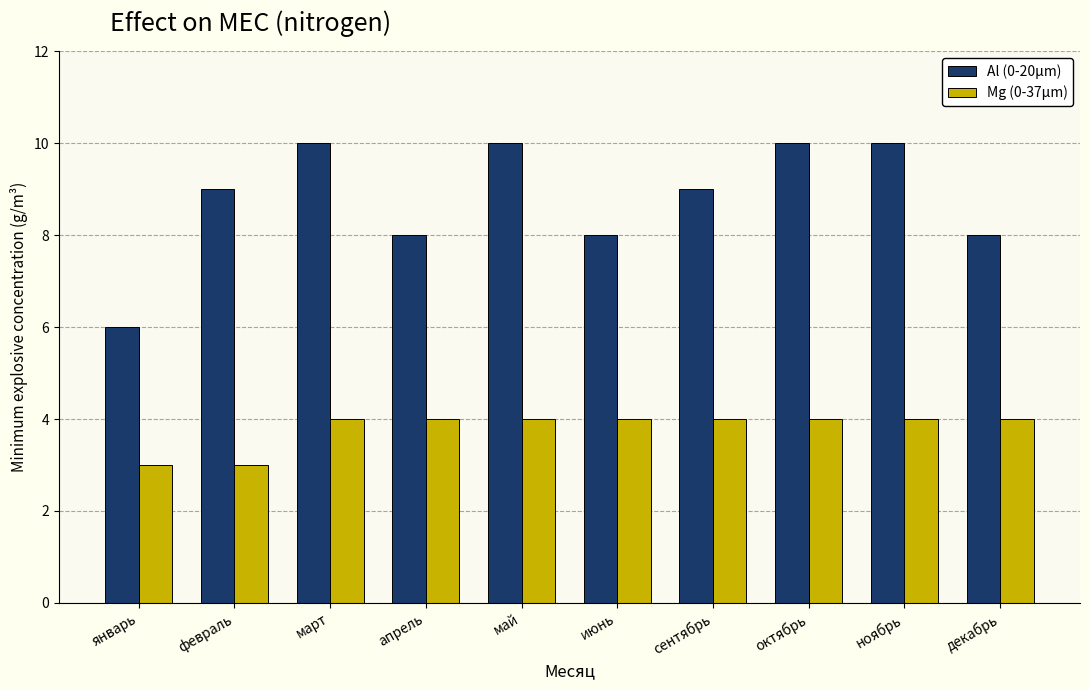

True or false: Mg (0-37μm) has a value of 5 at июнь.

False